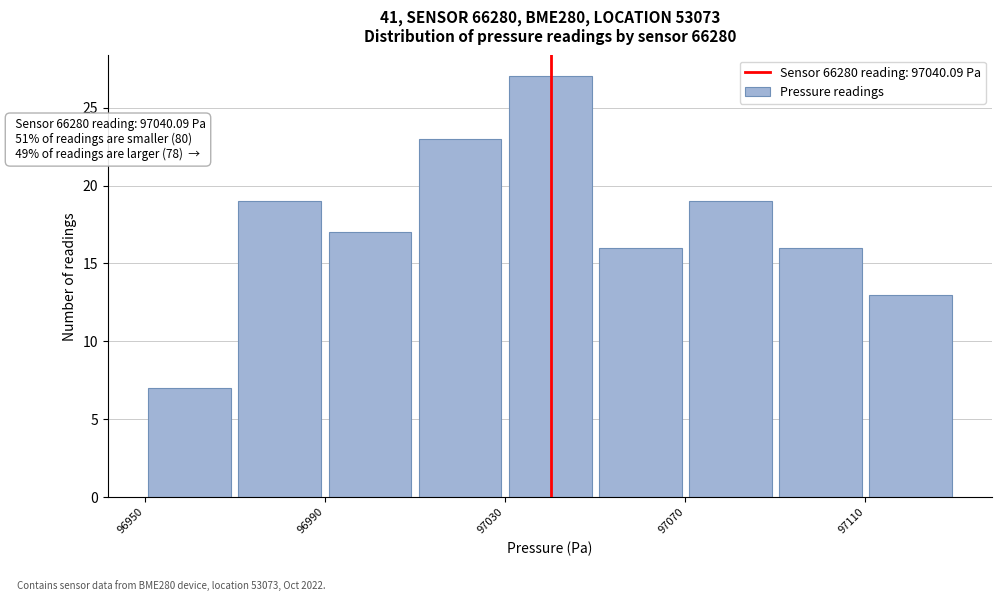

Over which range of the x-axis is the bar tallest?

97030 to 97050